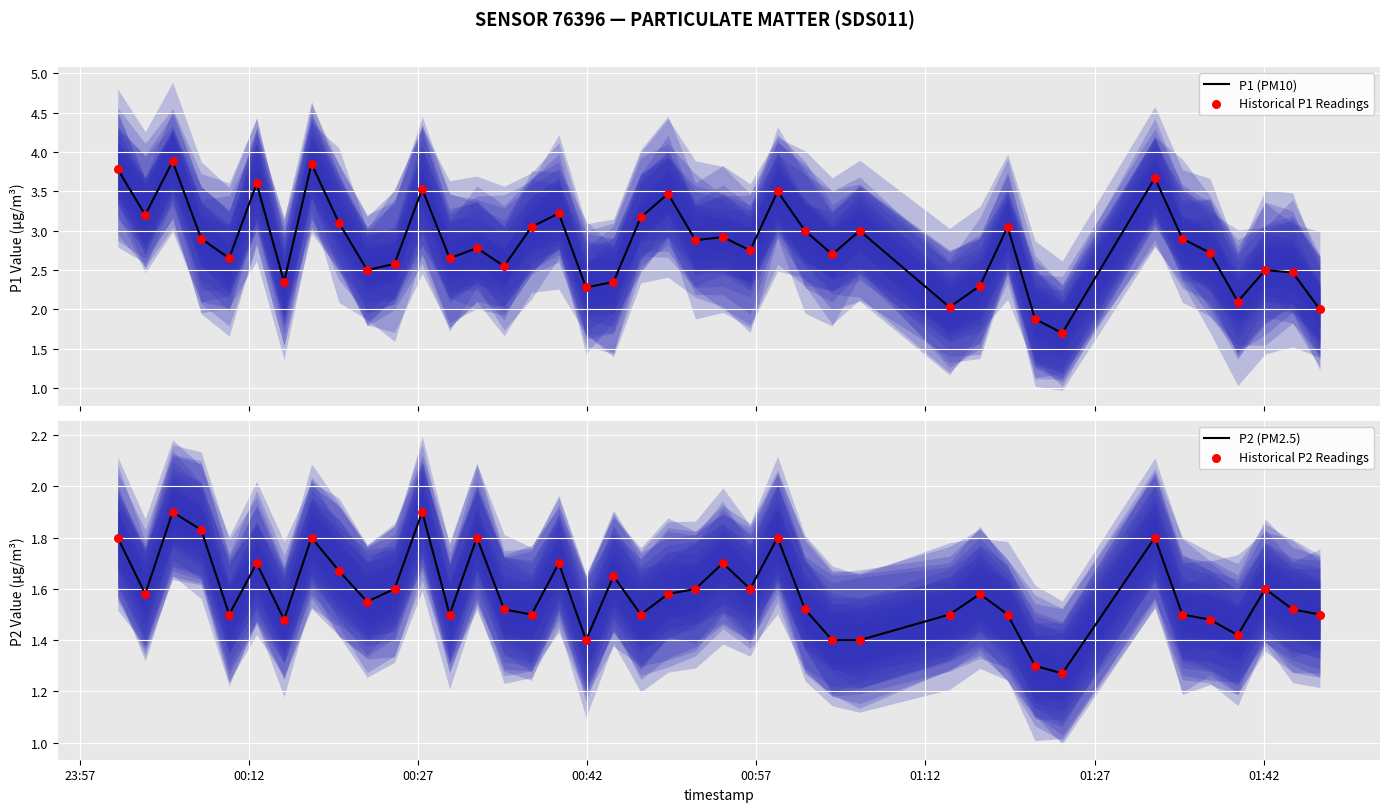

Which series contains the highest Y value?

P1 (PM10)